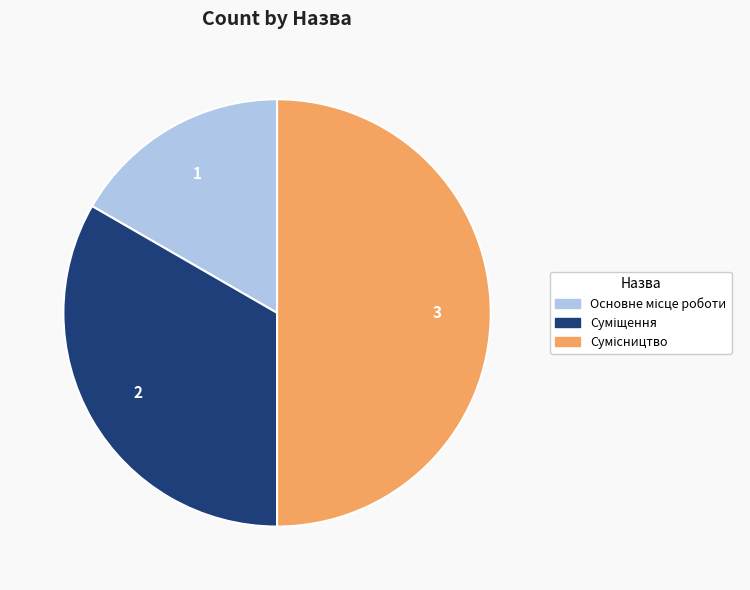

Which category has the smallest portion of the pie?

Основне місце роботи